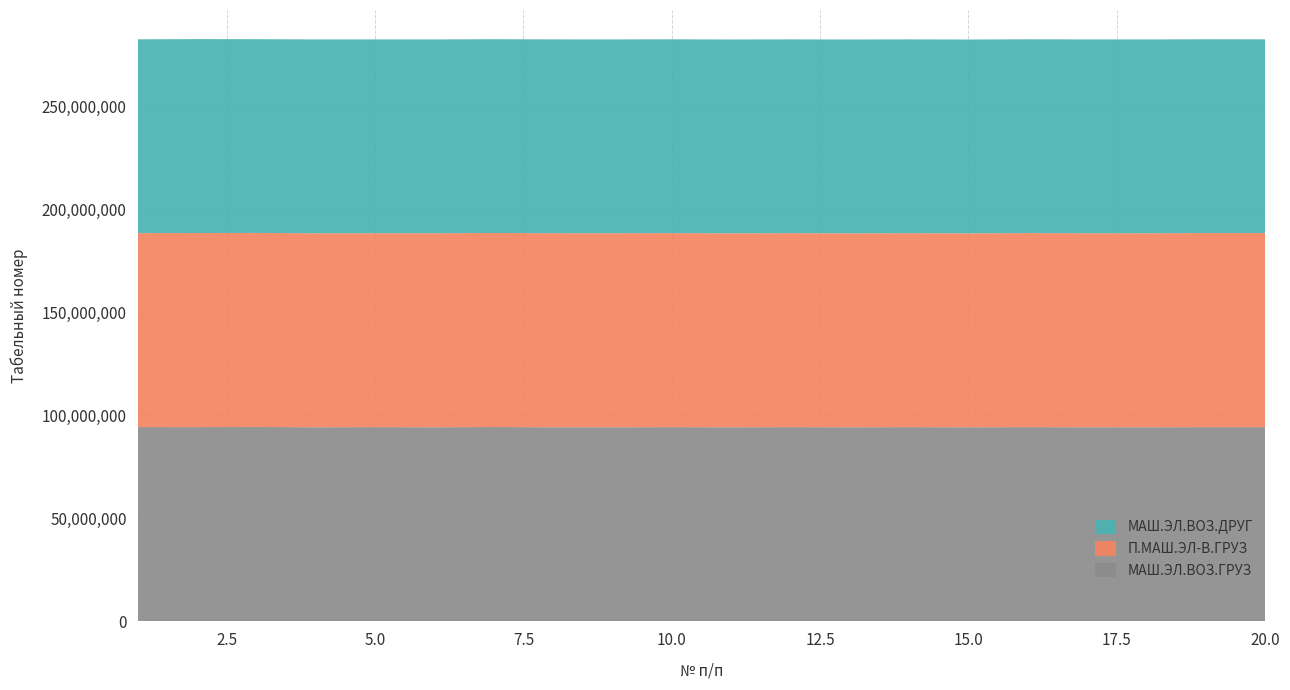

Reading right to left, transcribe all the data shown in this chart.

МАШ.ЭЛ.ВОЗ.ГРУЗ: 94284380	94284856	94226837	94230354	94285720	94226652	94283587	94230354	94285720	94226652	94283587	94226772	94226728	94337340	94231156	94298100	94230699	94366265	94300122	94302609
П.МАШ.ЭЛ-В.ГРУЗ: 94354183	94369253	94342358	94350635	94355396	94302911	94315142	94305630	94314884	94314747	94350635	94354183	94369253	94342358	94348260	94283765	94340820	94335394	94366265	94325863
МАШ.ЭЛ.ВОЗ.ДРУГ: 94226837	94226728	94226772	94227251	94230145	94226551	94229609	94227207	94227018	94226675	94230145	94226551	94229609	94227207	94227018	94226675	94226837	94227260	94300122	94227251